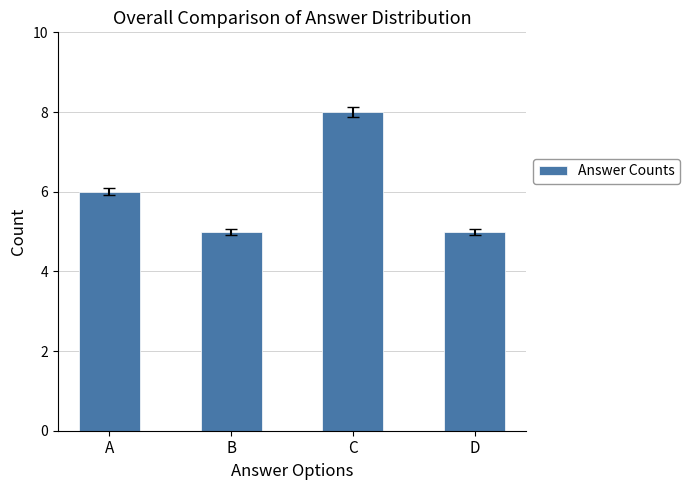

What is the smallest value displayed?

5